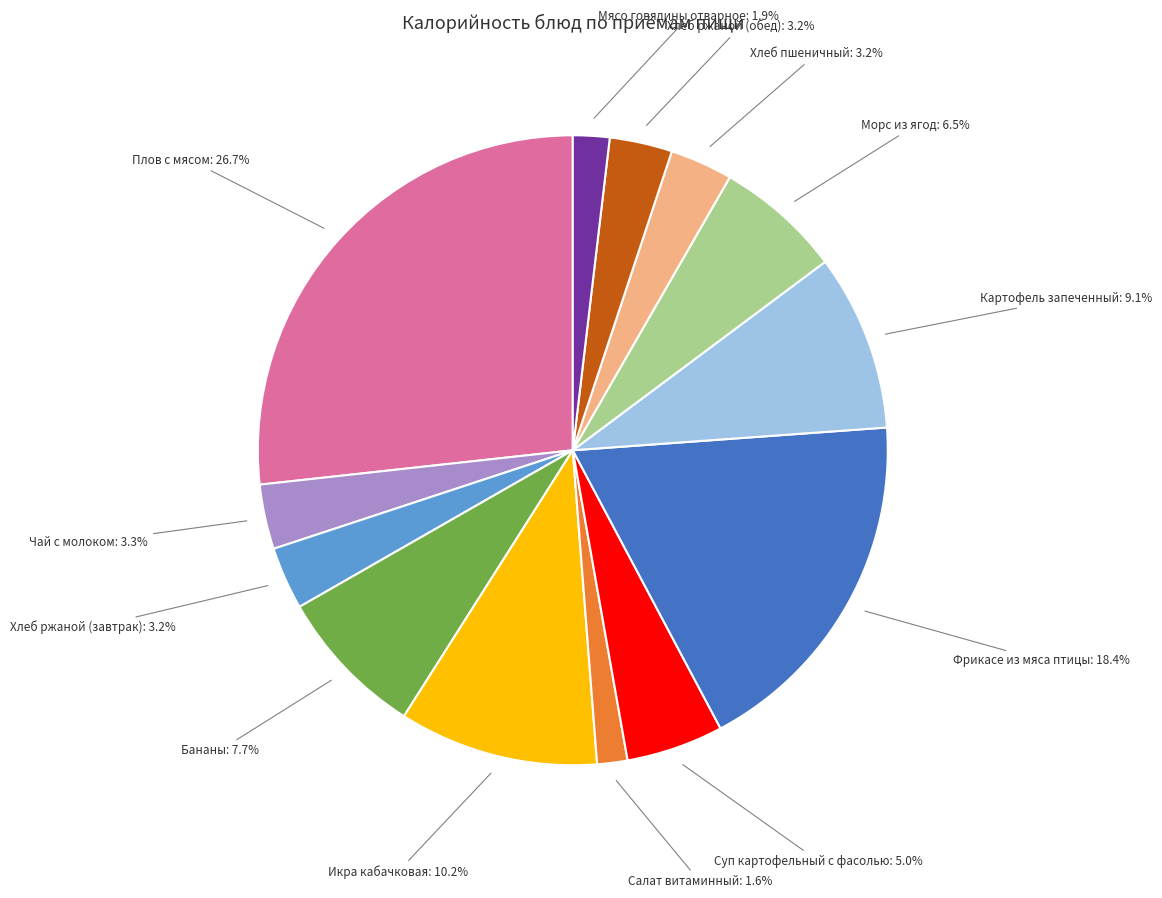

Is there any slice that represents more than half of the pie?

No